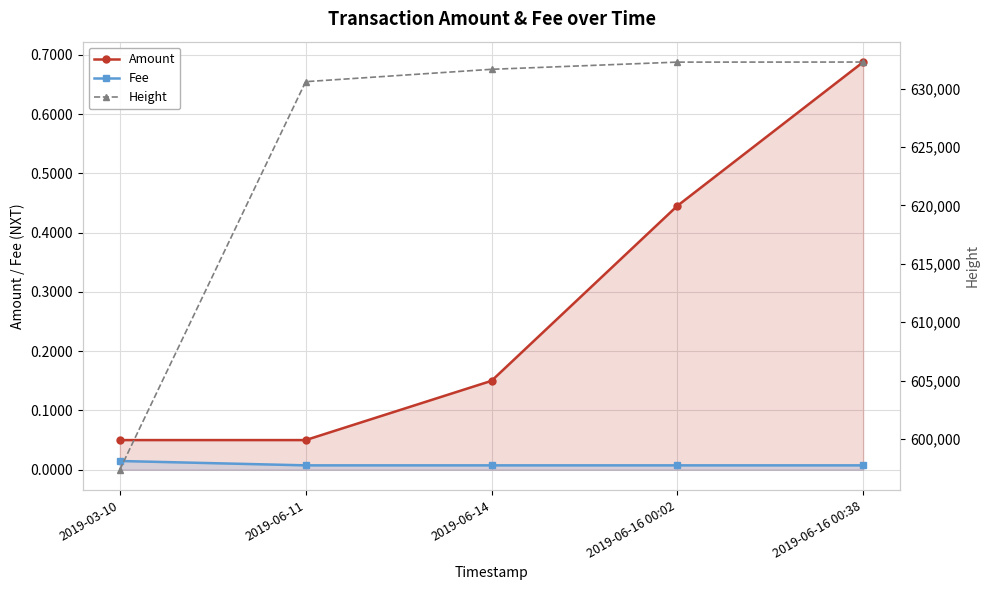

What is the total value across all series at 2019-06-16 00:02?

632269.5